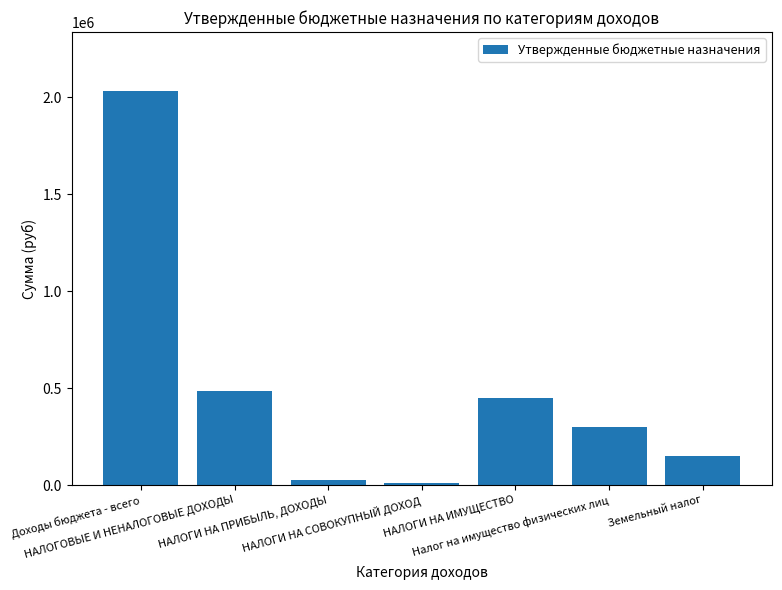

What is the value of the 1st bar from the left?

2031000